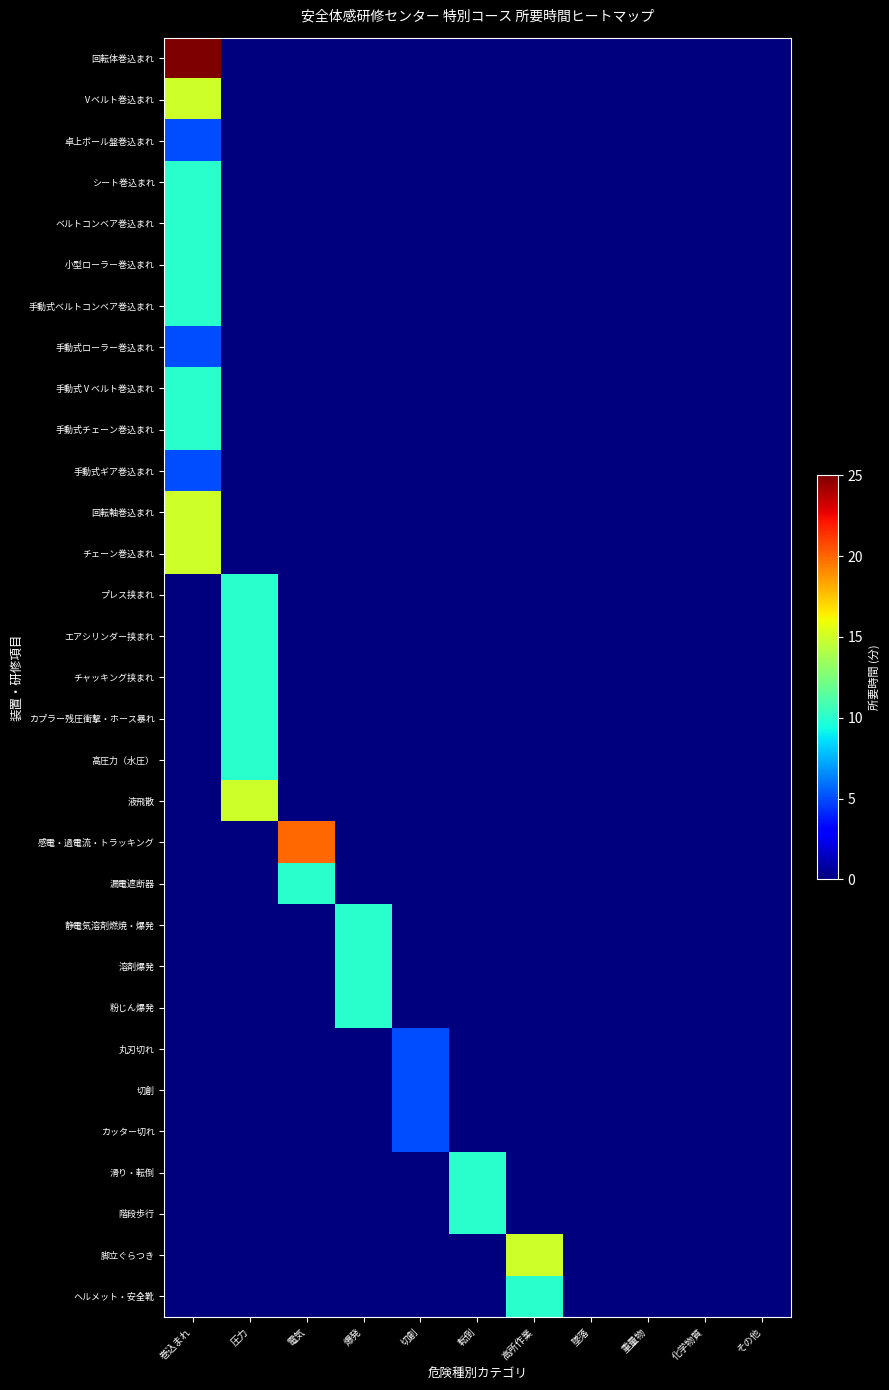

Which series changed the most between 重量物 and その他?

回転体巻込まれ